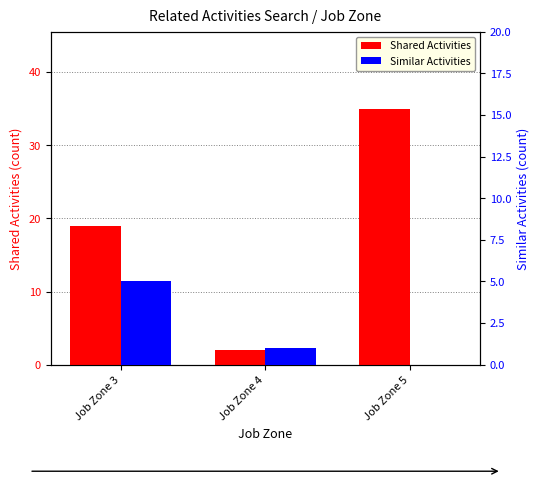

The Similar Activities series shows 3 at Job Zone 5. True or false?

False